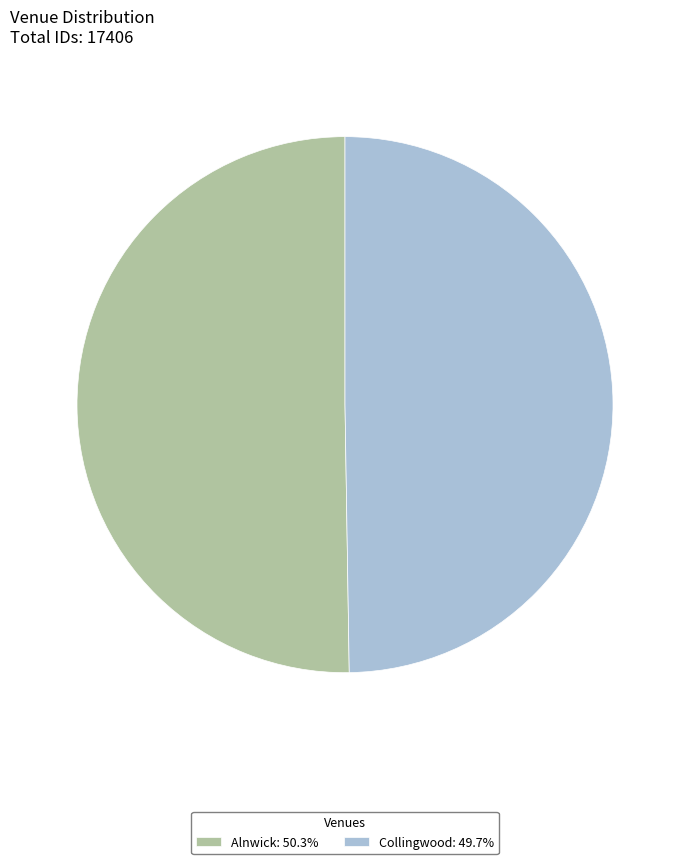

What is the majority slice?

Alnwick